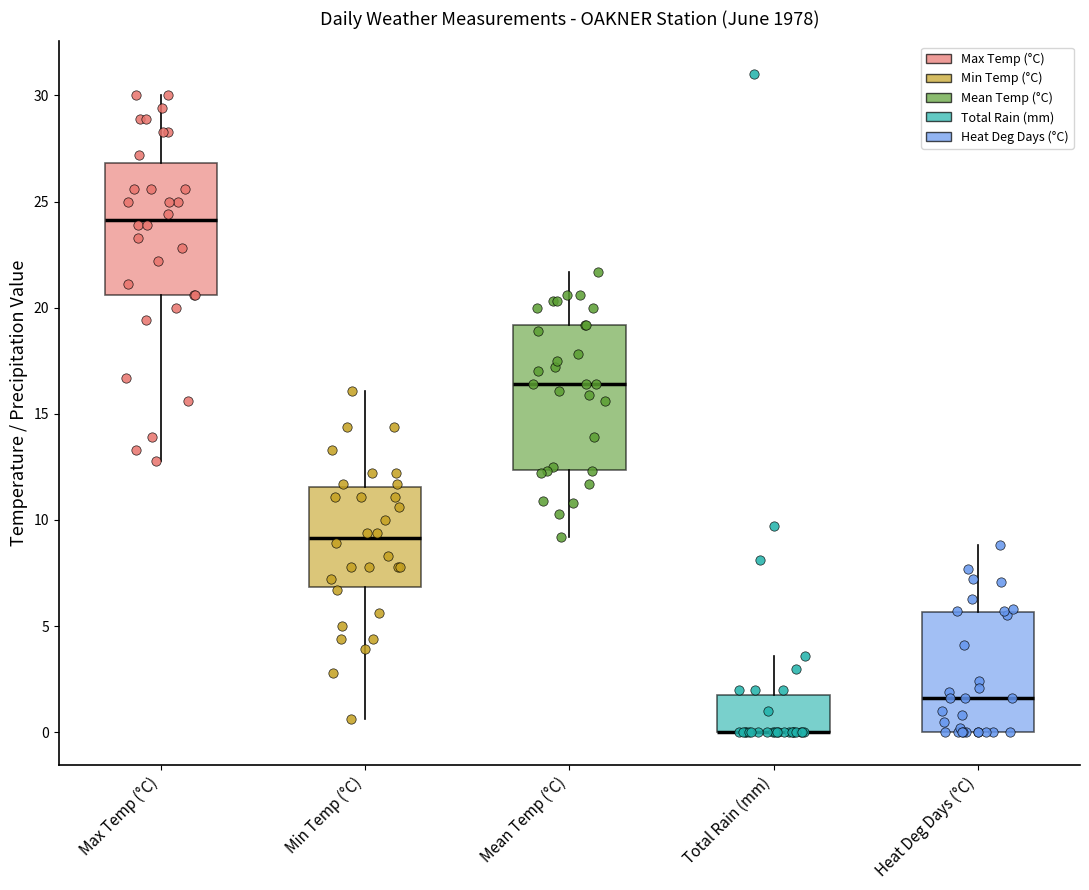

Reading left to right, read every box against the y-axis: the position of its median line, the range the box covers, and the ends of its whiskers. The values are not printed on the chart, so give them approximately, as read against the axis.

Max Temp (°C): median 24.0, box 20.5 to 27.0, whiskers 13.0 to 30.0
Min Temp (°C): median 9.0, box 7.0 to 11.5, whiskers 0.5 to 16.0
Mean Temp (°C): median 16.5, box 12.5 to 19.0, whiskers 9.0 to 21.5
Total Rain (mm): median 0.0 (drawn on the box's lower edge), box 0.0 to 2.0, whiskers 0.0 to 3.5
Heat Deg Days (°C): median 1.5, box 0.0 to 5.5, whiskers 0.0 to 9.0